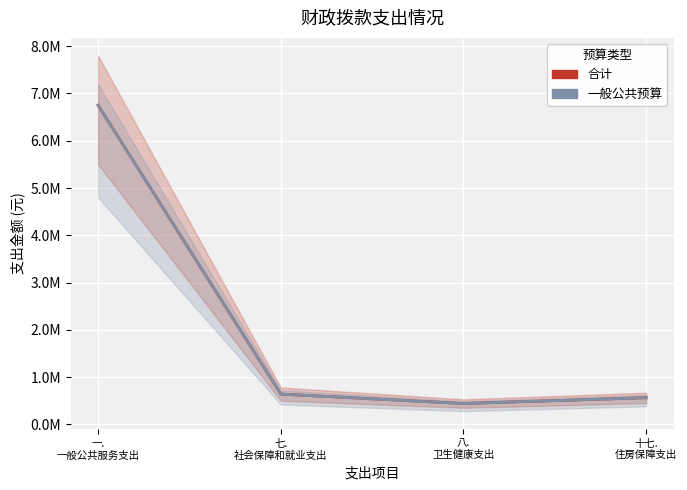

List the labels in order of 合计 value, smallest first.

八.
卫生健康支出, 十七.
住房保障支出, 七.
社会保障和就业支出, 一.
一般公共服务支出